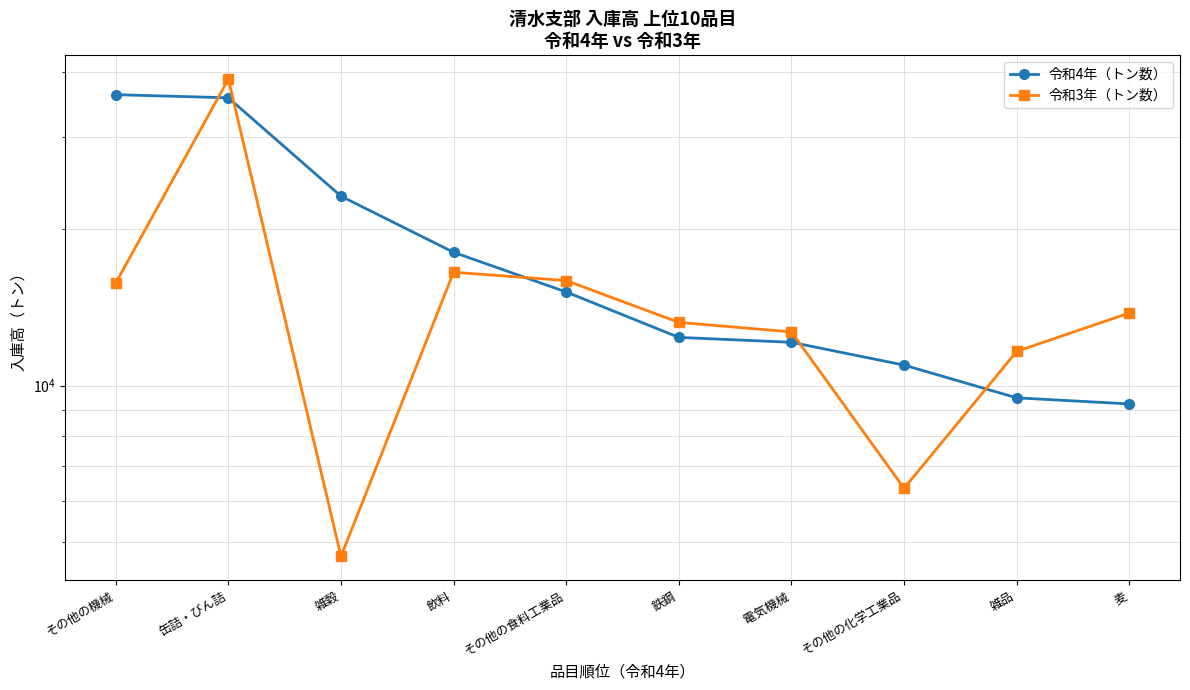

What is the difference between the maximum and minimum values in the 令和3年（トン数） series?

34063